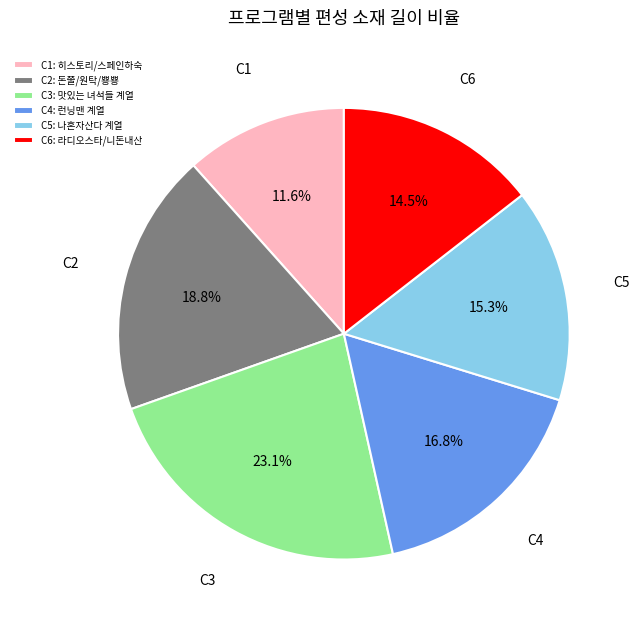

What percentage is NOT represented by C2: 돈쭐/원탁/뿅뿅?

81.2%